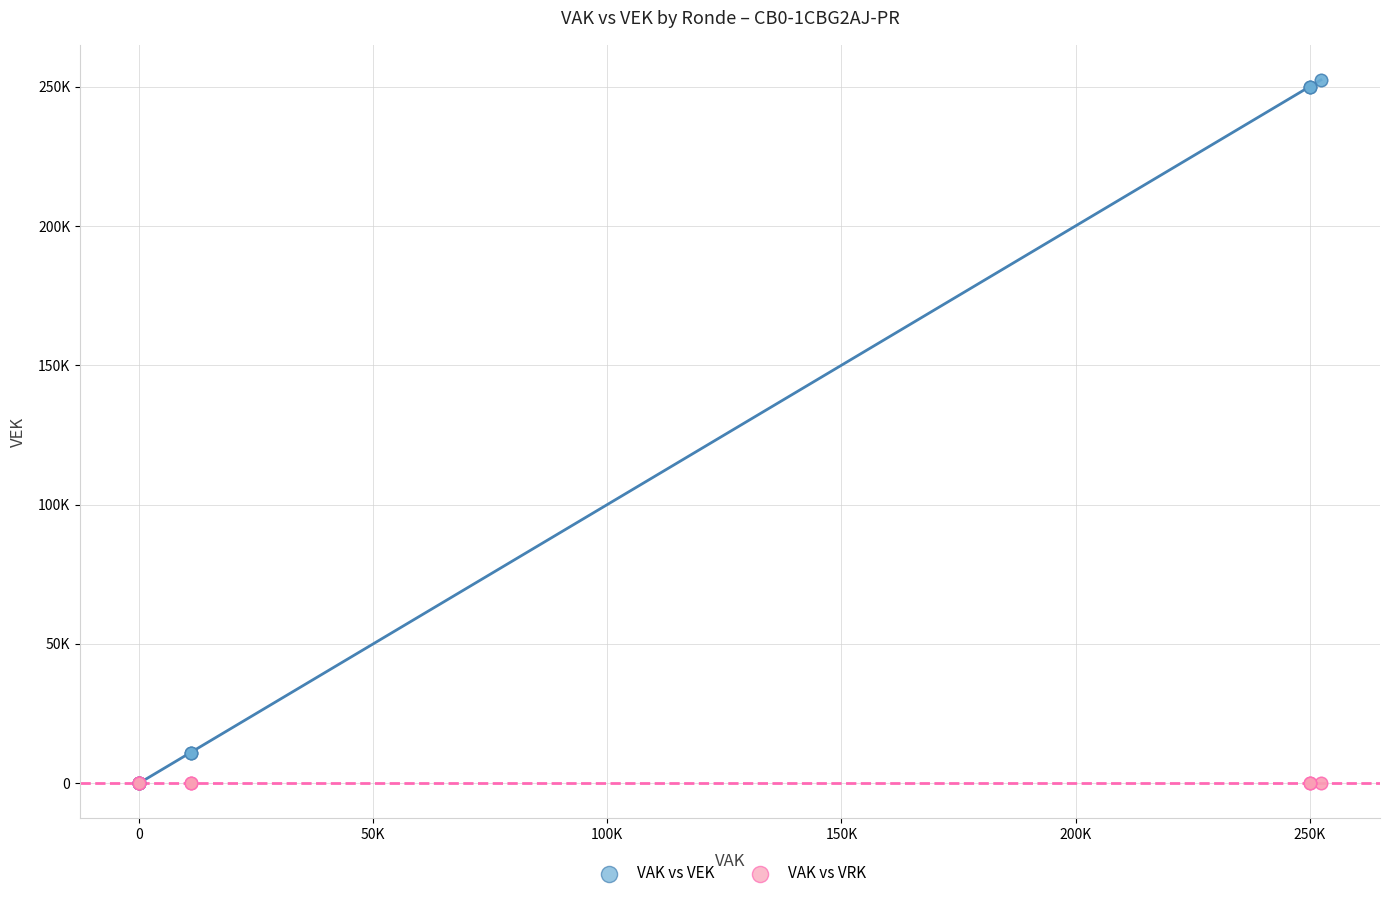

What are all the series names shown in the legend?

VAK vs VEK, VAK vs VRK